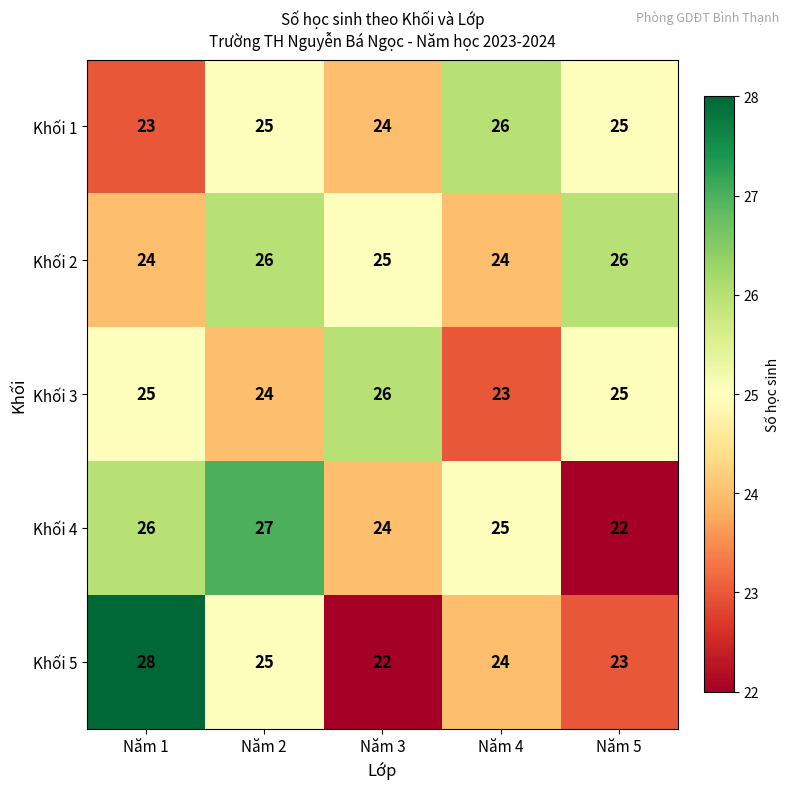

Which series changed the most between Năm 1 and Năm 4?

Khối 5